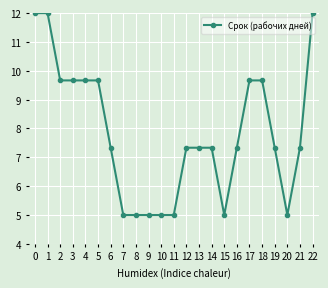

What is the difference between the values at 9 and 21?

2.3